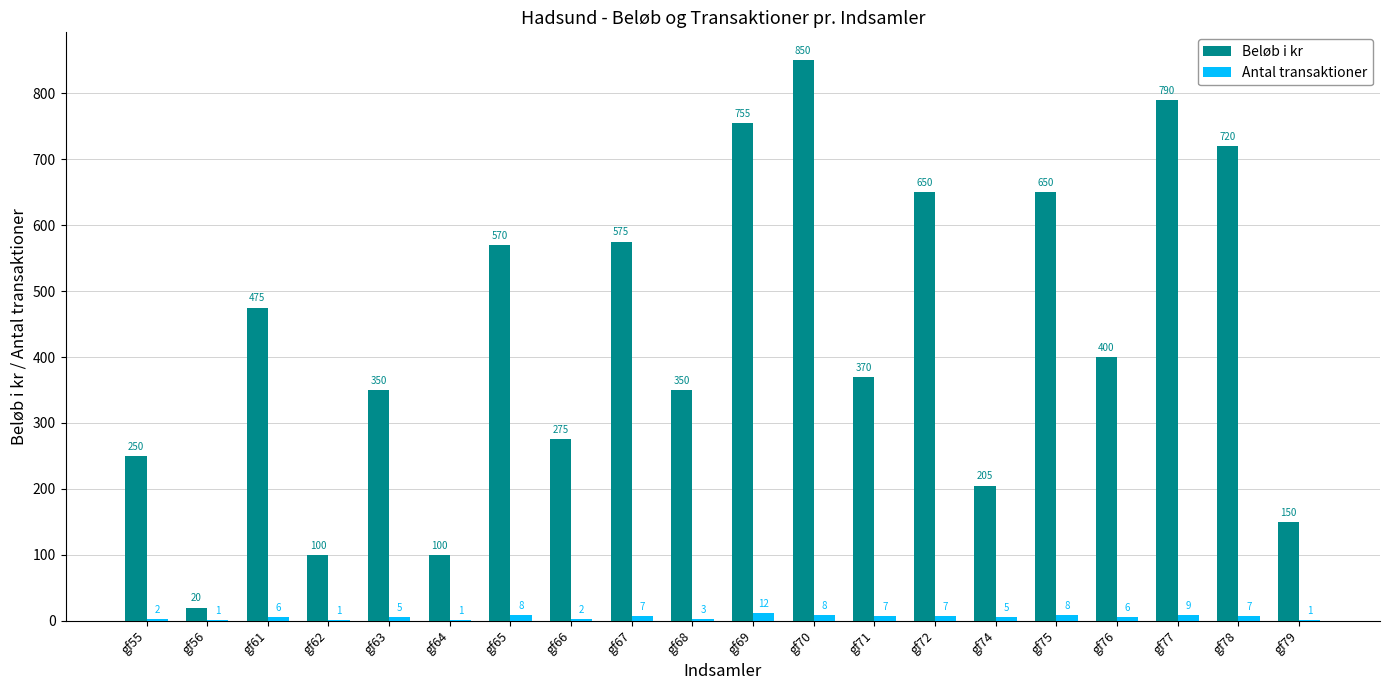

Reading right to left, what are all the values shown in this chart?

Beløb i kr: gf79=150	gf78=720	gf77=790	gf76=400	gf75=650	gf74=205	gf72=650	gf71=370	gf70=850	gf69=755	gf68=350	gf67=575	gf66=275	gf65=570	gf64=100	gf63=350	gf62=100	gf61=475	gf56=20	gf55=250
Antal transaktioner: gf79=1	gf78=7	gf77=9	gf76=6	gf75=8	gf74=5	gf72=7	gf71=7	gf70=8	gf69=12	gf68=3	gf67=7	gf66=2	gf65=8	gf64=1	gf63=5	gf62=1	gf61=6	gf56=1	gf55=2